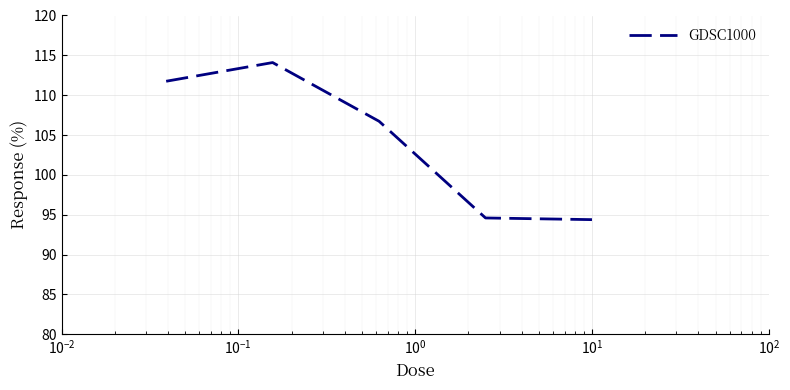

What is the difference between the second highest and minimum values?

17.4